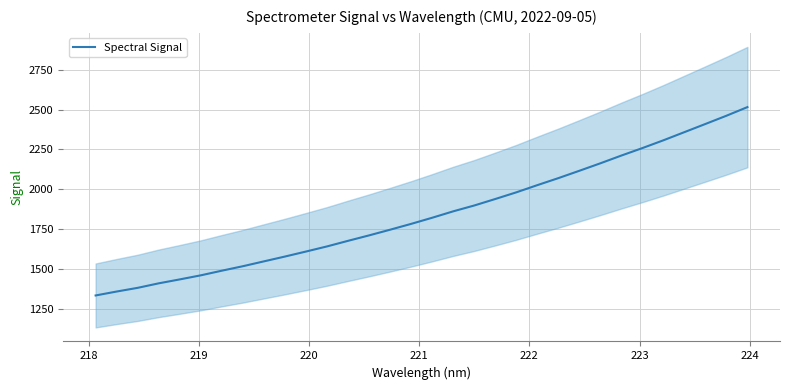

How many lines are shown in the chart?

1